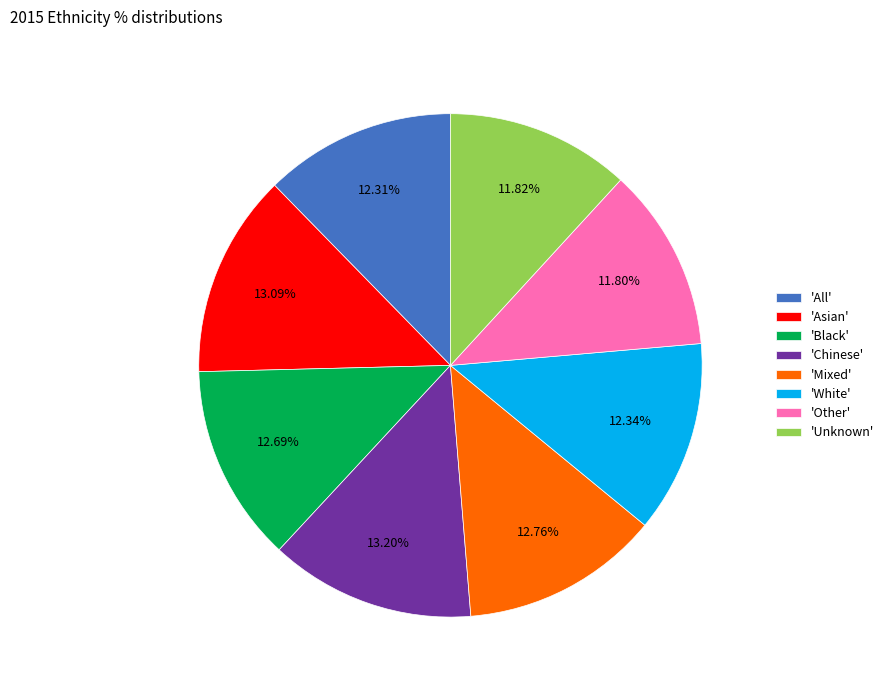

Combined, do 'Asian' and 'Chinese' account for over 50%?

No